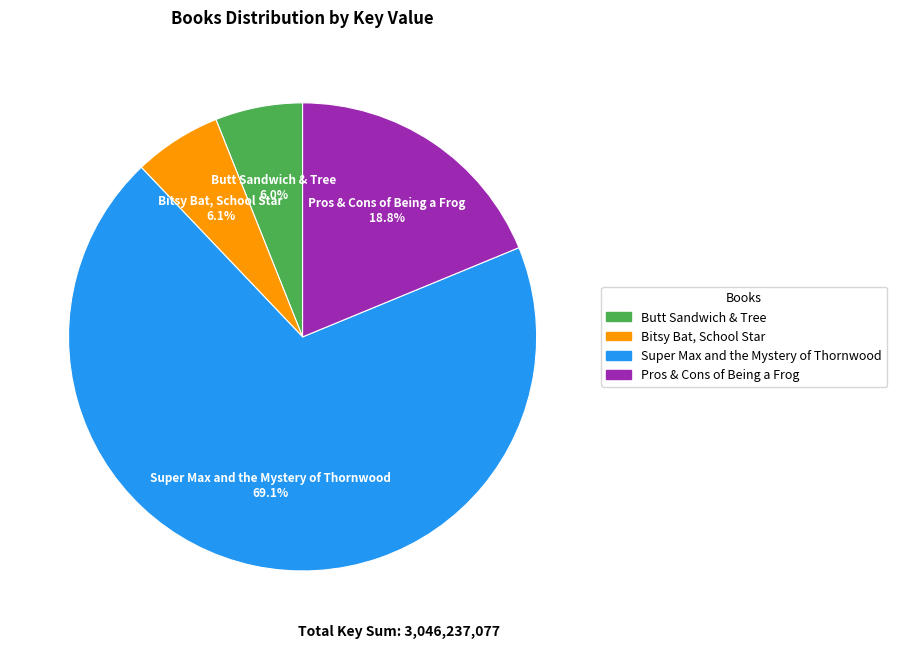

Combined, do Pros & Cons of Being a Frog and Bitsy Bat, School Star account for over 50%?

No